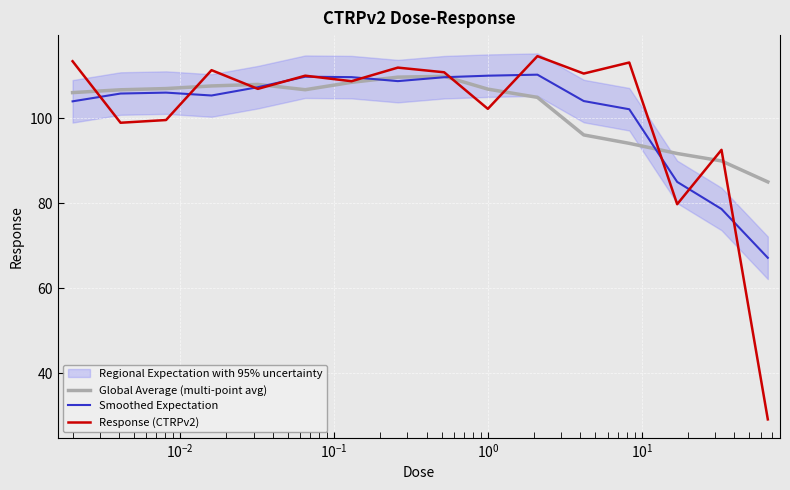

What is the difference between the maximum and minimum values in the Response (CTRPv2) series?

85.4